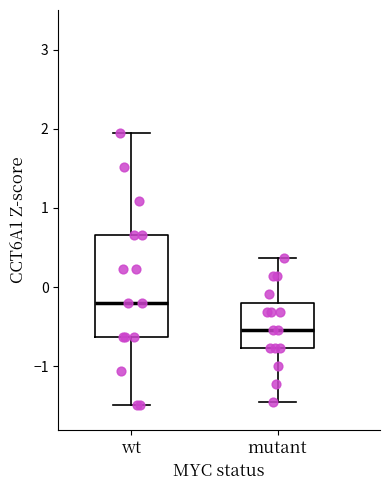

Which box's median line is the lowest?

mutant